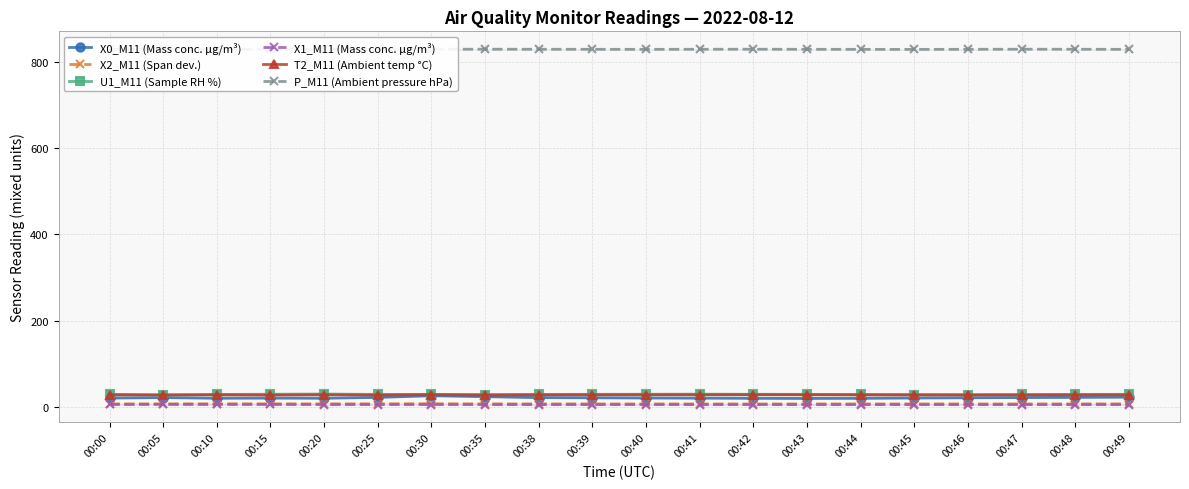

What is the sum of the T2_M11 (Ambient temp °C) values at 00:05 and 00:30?

55.8